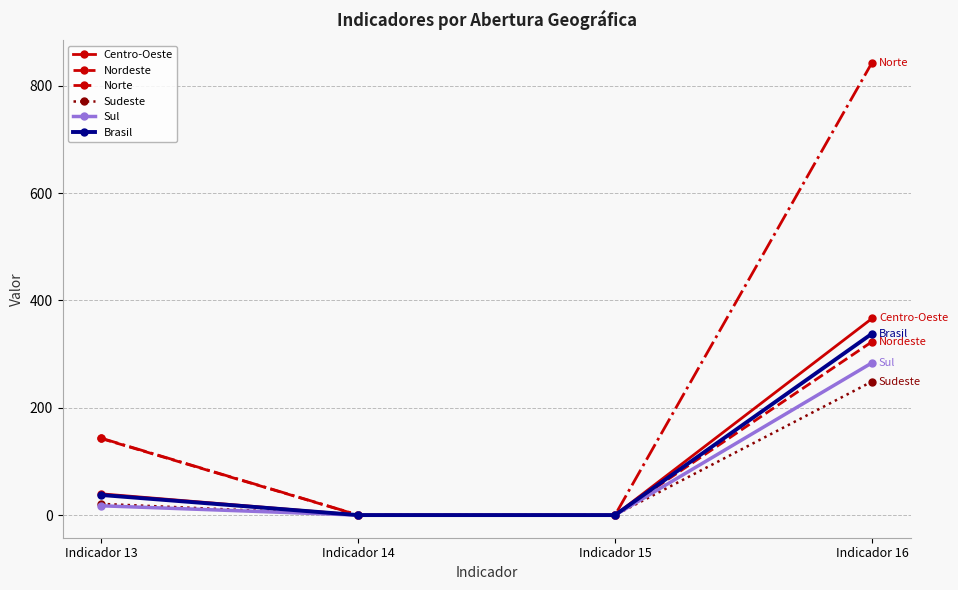

What are all the series names shown in the legend?

Centro-Oeste, Nordeste, Norte, Sudeste, Sul, Brasil